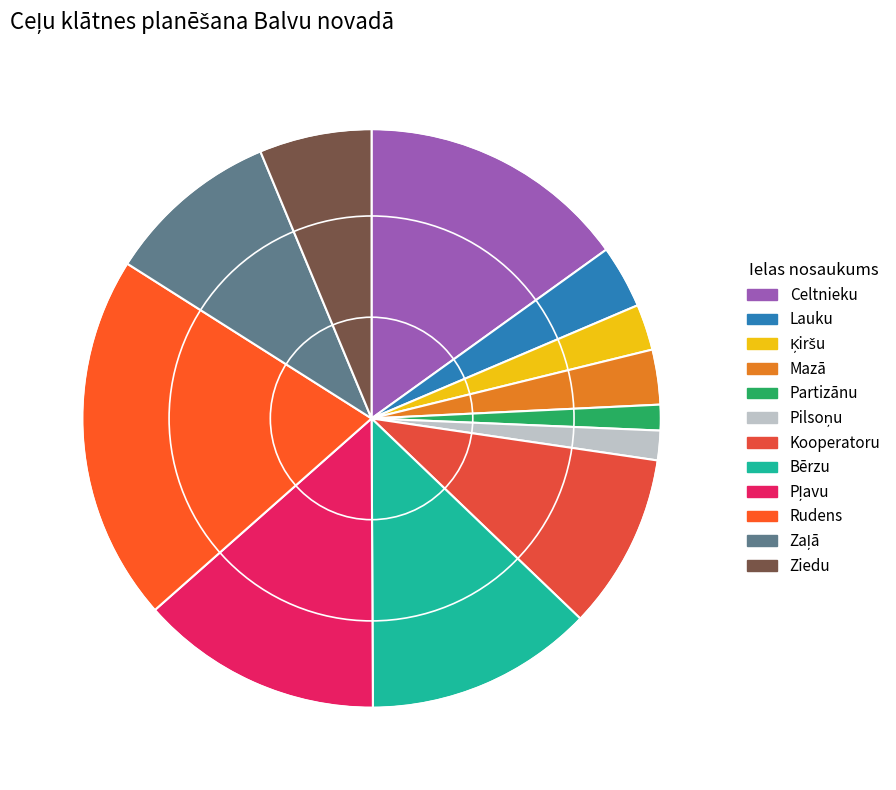

How many slices are in this pie chart?

12